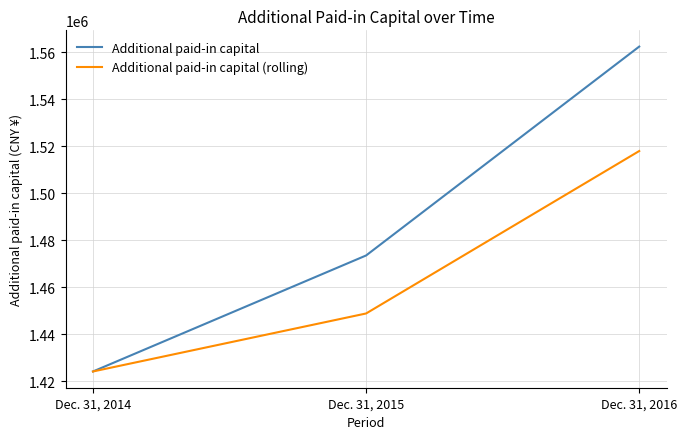

Reading left to right, extract all data points from this chart.

Additional paid-in capital: 1424075.0	1473468.0	1562408.0
Additional paid-in capital (rolling): 1424075.0	1448771.5	1517938.0